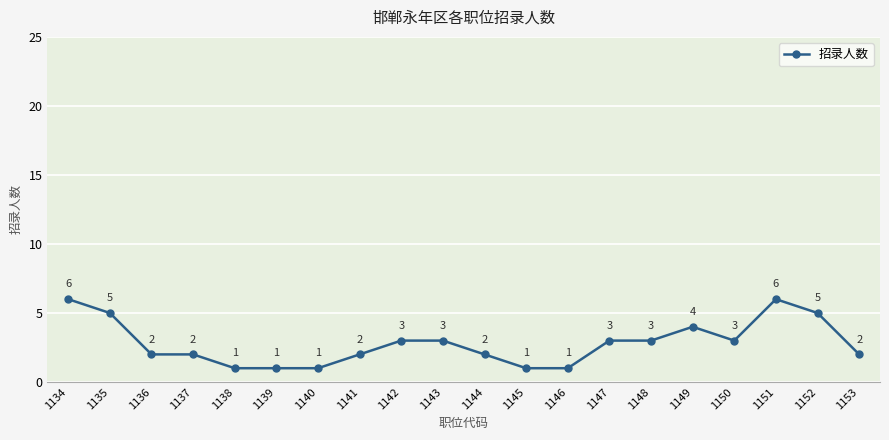

What is the approximate value at 1150?

3